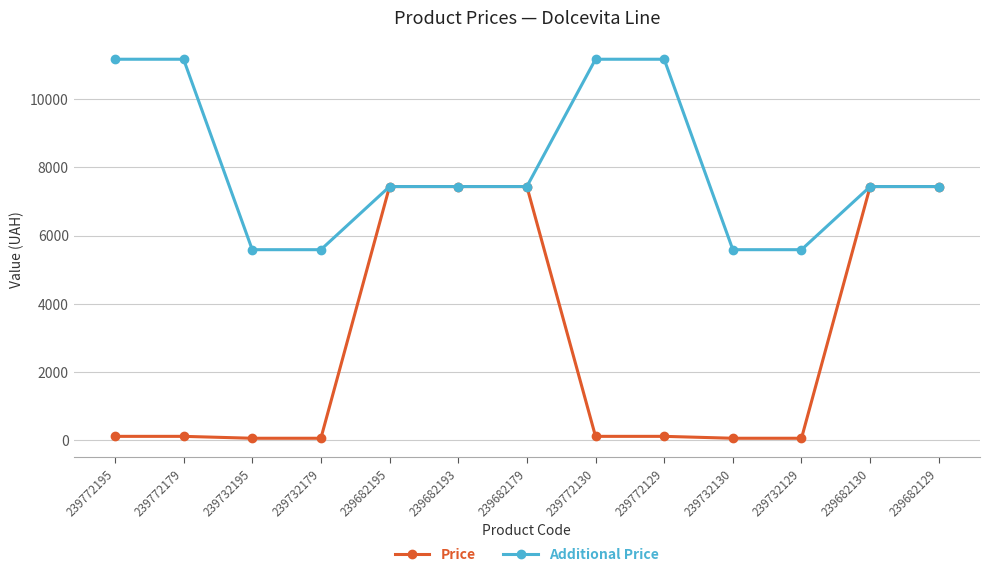

What is the difference between the Price values at 239732130 and 239772130?

55.8